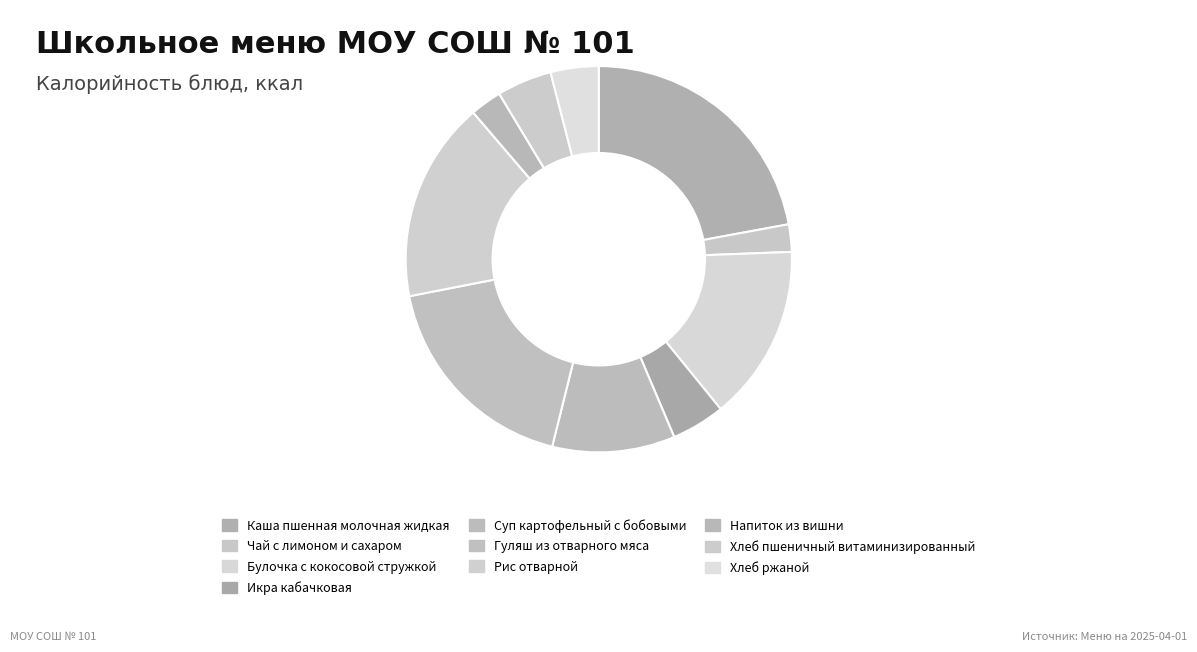

Do Хлеб ржаной and Икра кабачковая together represent more than half of the pie?

No